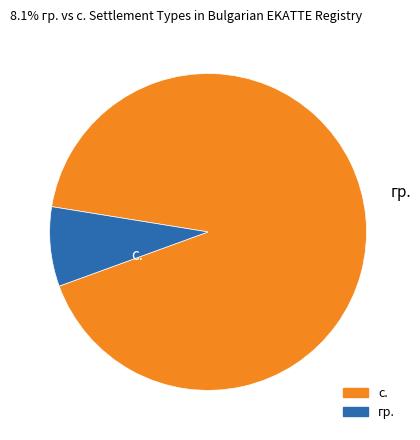

Does с. represent more than half of the total?

Yes